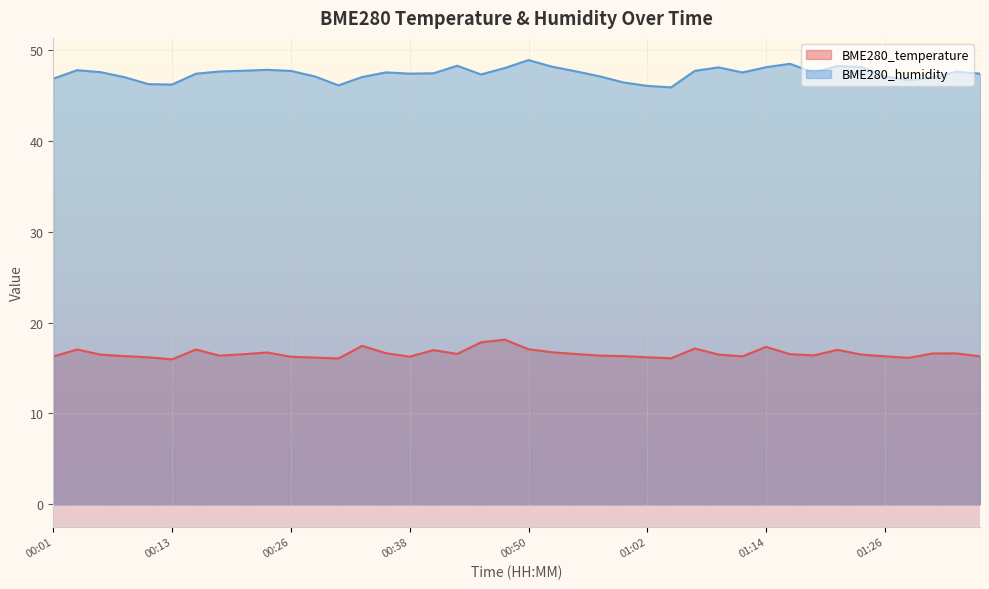

Which category has the lowest value across all series?

00:13